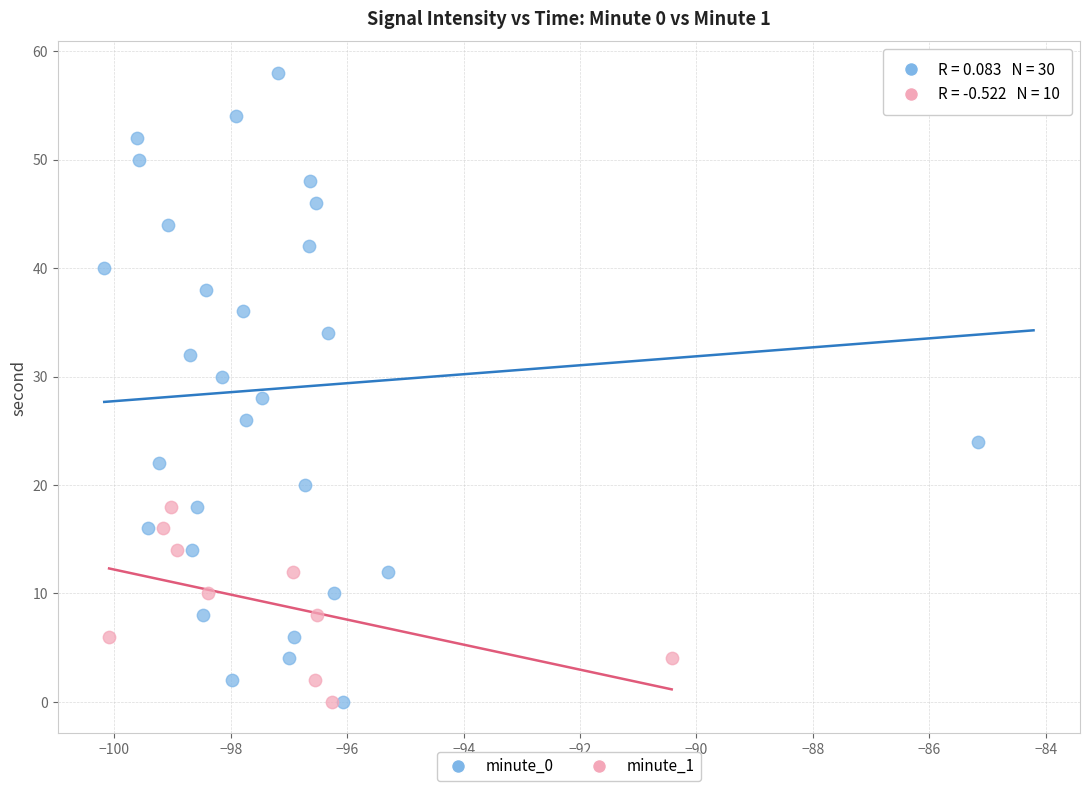

Which series reaches the maximum Y coordinate?

minute_0